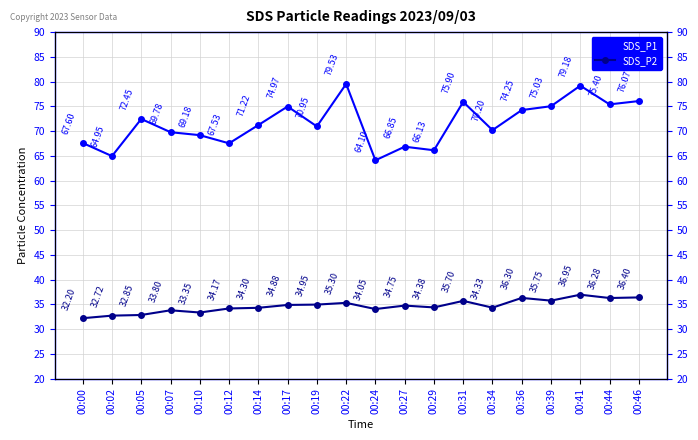

Rank the series by their average value, from highest to lowest.

SDS_P1, SDS_P2